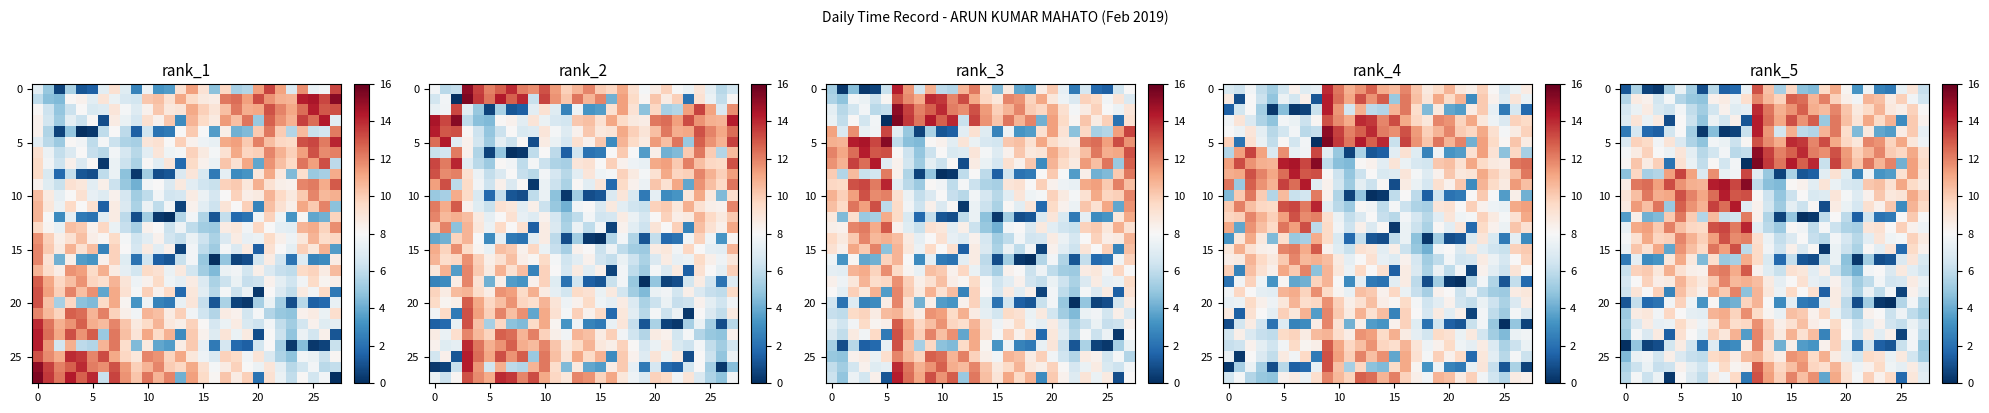

At which category is the sum across all series the highest?

12